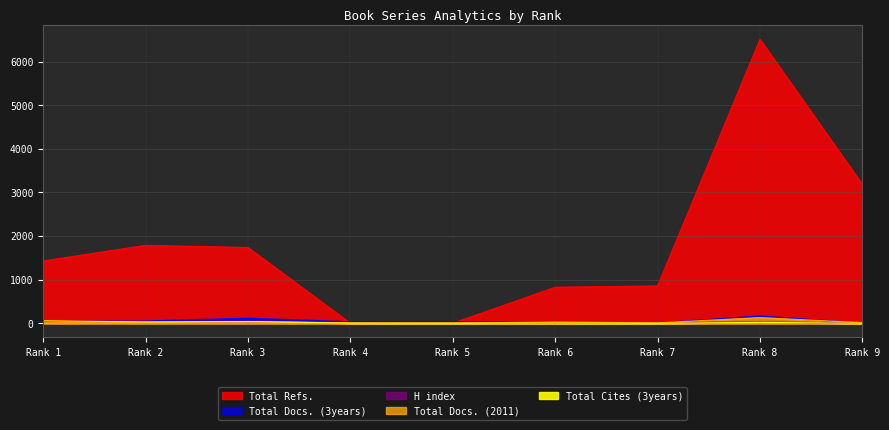

Where do Total Refs. and Total Docs. (3years) first cross each other?

Rank 3 and Rank 4